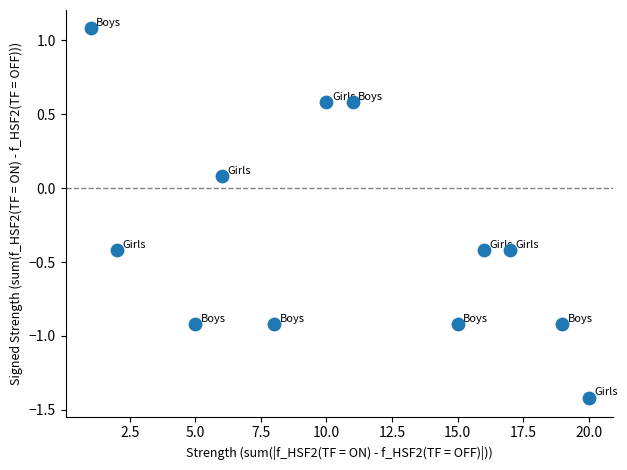

What is the range of Y values (max minus min)?

2.5